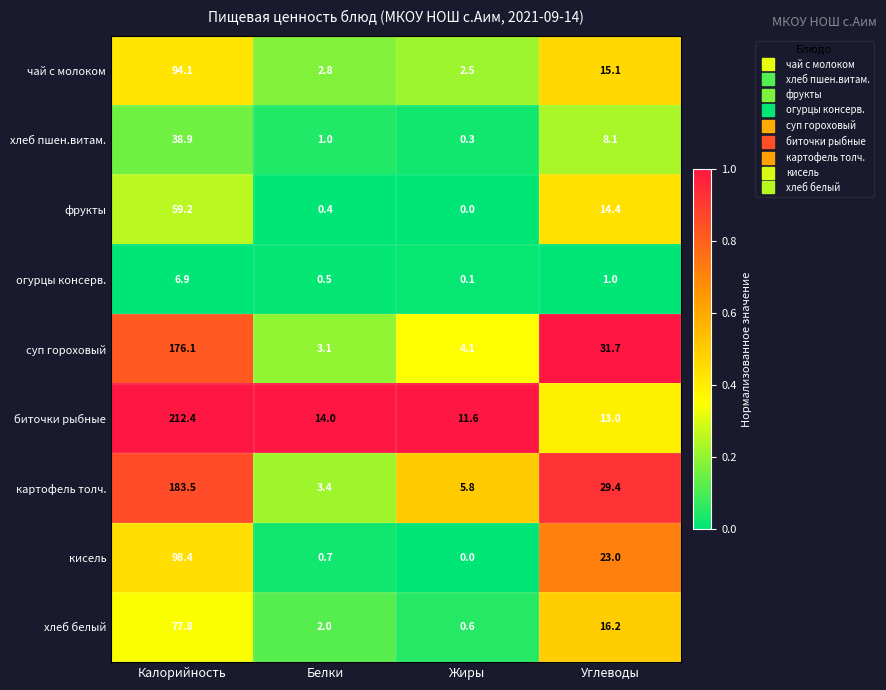

Which series has the widest spread of values?

биточки рыбные